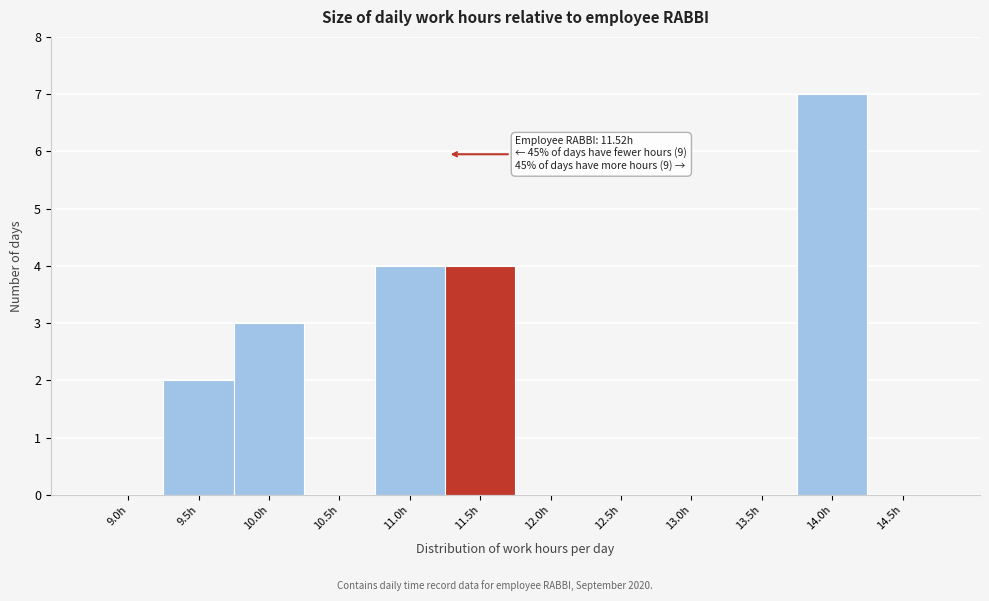

Reading right to left, extract all data points from this chart.

14.5h=0	14.0h=7	13.5h=0	13.0h=0	12.5h=0	12.0h=0	11.5h=4	11.0h=4	10.5h=0	10.0h=3	9.5h=2	9.0h=0